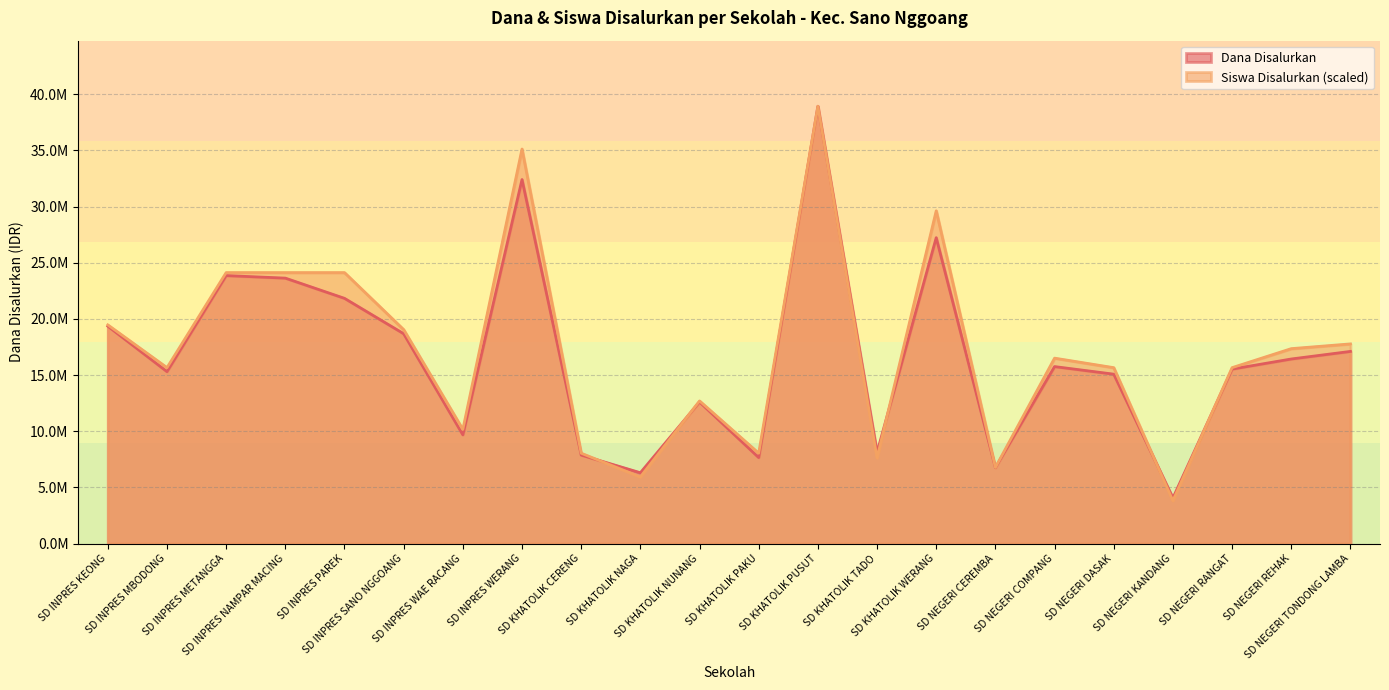

Reading left to right, list all the values displayed in this chart.

Dana Disalurkan: SD INPRES KEONG=19350000.0	SD INPRES MBODONG=15300000.0	SD INPRES METANGGA=23850000.0	SD INPRES NAMPAR MACING=23625000.0	SD INPRES PAREK=21825000.0	SD INPRES SANO NGGOANG=18675000.0	SD INPRES WAE RACANG=9675000.0	SD INPRES WERANG=32400000.0	SD KHATOLIK CERENG=7875000.0	SD KHATOLIK NAGA=6300000.0	SD KHATOLIK NUNANG=12600000.0	SD KHATOLIK PAKU=7650000.0	SD KHATOLIK PUSUT=38925000.0	SD KHATOLIK TADO=8100000.0	SD KHATOLIK WERANG=27225000.0	SD NEGERI CEREMBA=6750000.0	SD NEGERI COMPANG=15750000.0	SD NEGERI DASAK=15075000.0	SD NEGERI KANDANG=4050000.0	SD NEGERI RANGAT=15525000.0	SD NEGERI REHAK=16425000.0	SD NEGERI TONDONG LAMBA=17100000.0
Siswa Disalurkan: SD INPRES KEONG=19462500.0	SD INPRES MBODONG=15654619.6	SD INPRES METANGGA=24116576.1	SD INPRES NAMPAR MACING=24116576.1	SD INPRES PAREK=24116576.1	SD INPRES SANO NGGOANG=19039402.2	SD INPRES WAE RACANG=10154347.8	SD INPRES WERANG=35117119.6	SD KHATOLIK CERENG=8038858.7	SD KHATOLIK NAGA=5923369.6	SD KHATOLIK NUNANG=12692934.8	SD KHATOLIK PAKU=8038858.7	SD KHATOLIK PUSUT=38925000.0	SD KHATOLIK TADO=7615760.9	SD KHATOLIK WERANG=29616847.8	SD NEGERI CEREMBA=6769565.2	SD NEGERI COMPANG=16500815.2	SD NEGERI DASAK=15654619.6	SD NEGERI KANDANG=3807880.4	SD NEGERI RANGAT=15654619.6	SD NEGERI REHAK=17347010.9	SD NEGERI TONDONG LAMBA=17770108.7